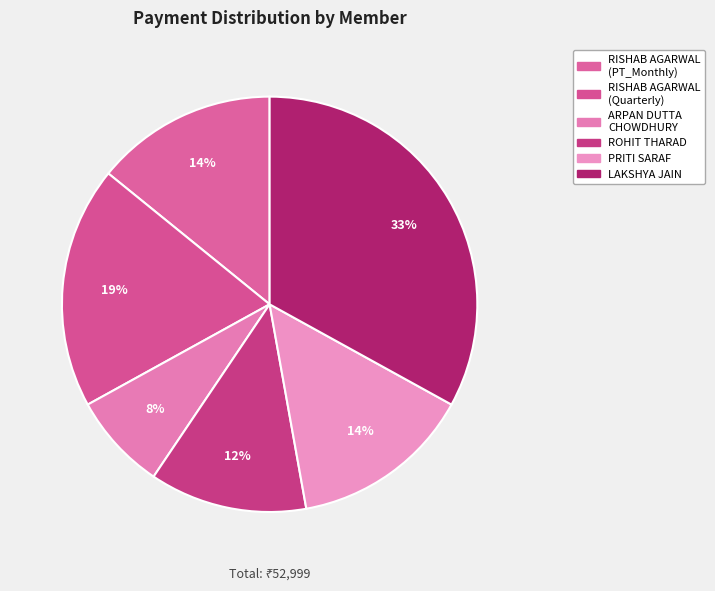

The ROHIT THARAD slice represents 1% of the pie. True or false?

False